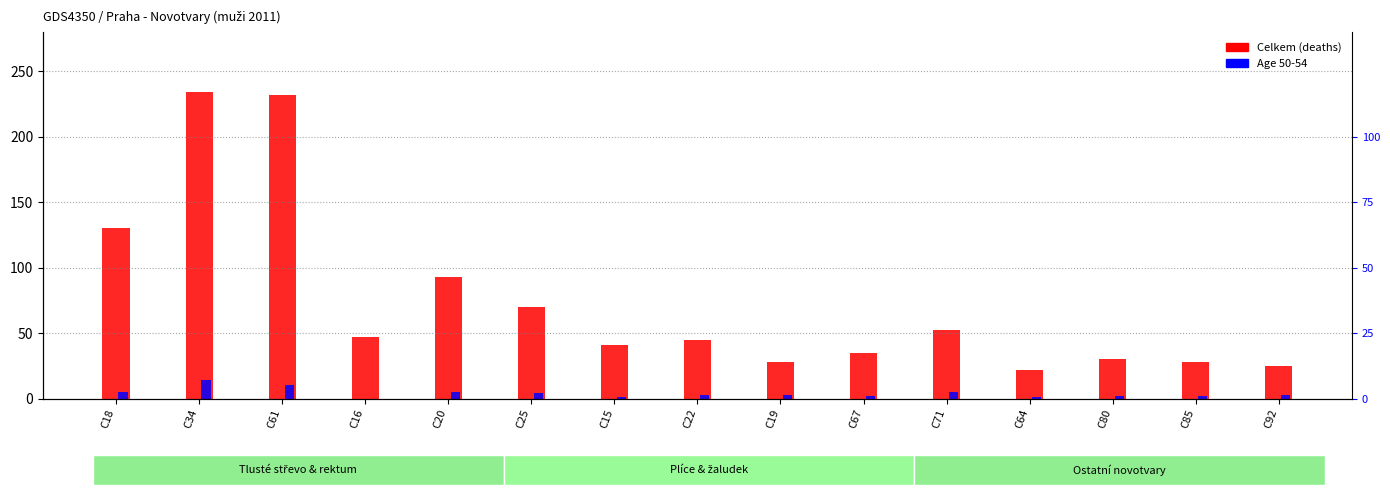

The value of Age 50-54 at C20 is 5. True or false?

True